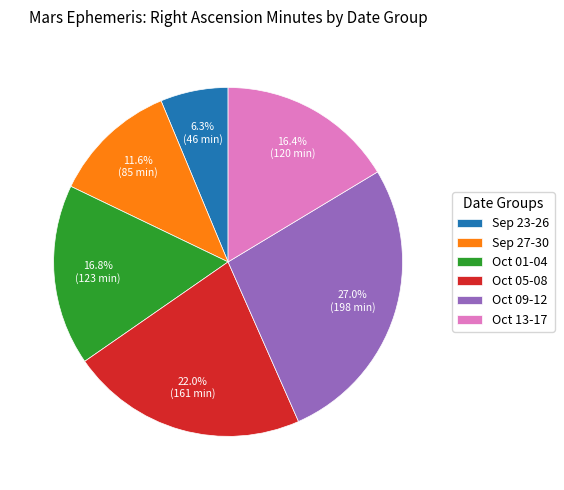

What is the smallest slice in the pie chart?

Sep 23-26